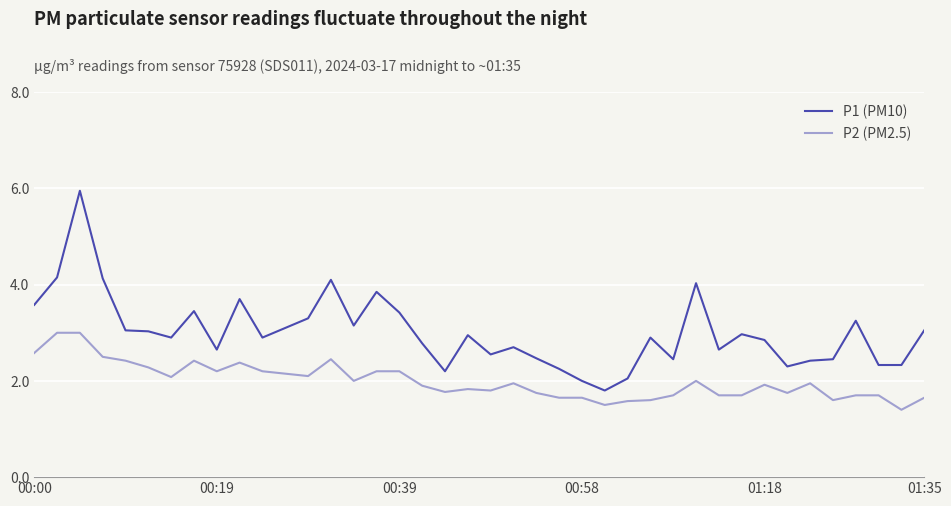

True or false: P1 (PM10) and P2 (PM2.5) intersect in this chart.

False